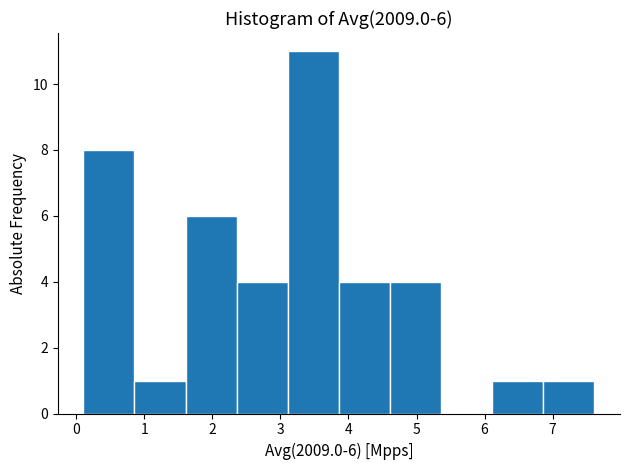

Which range on the x-axis has the tallest bar?

3.1 to 3.9